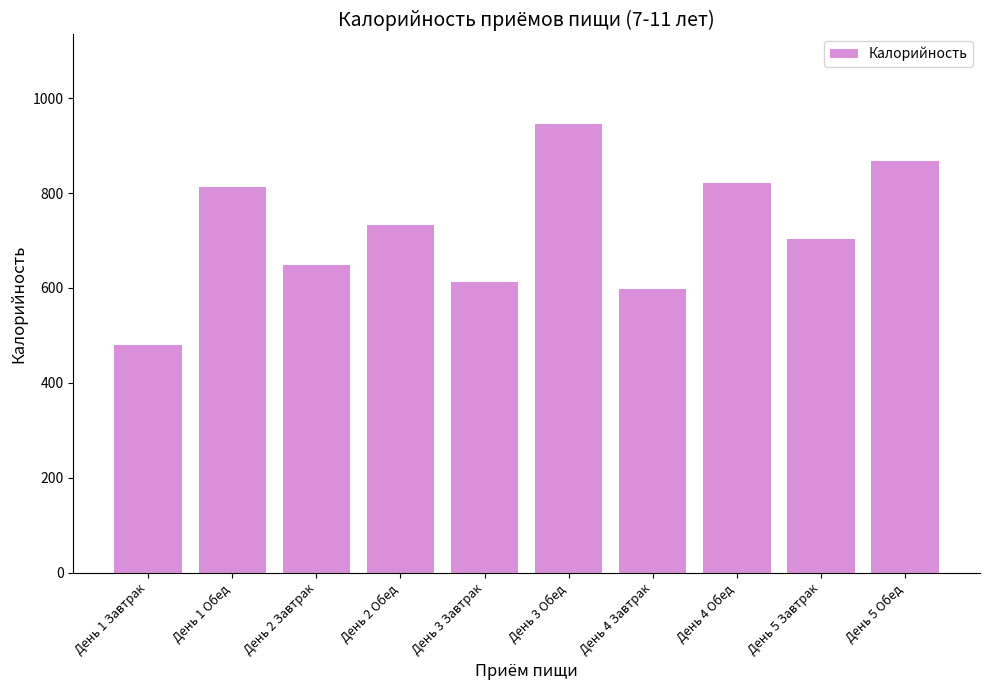

Which category has the highest value across all series?

День 3 Обед